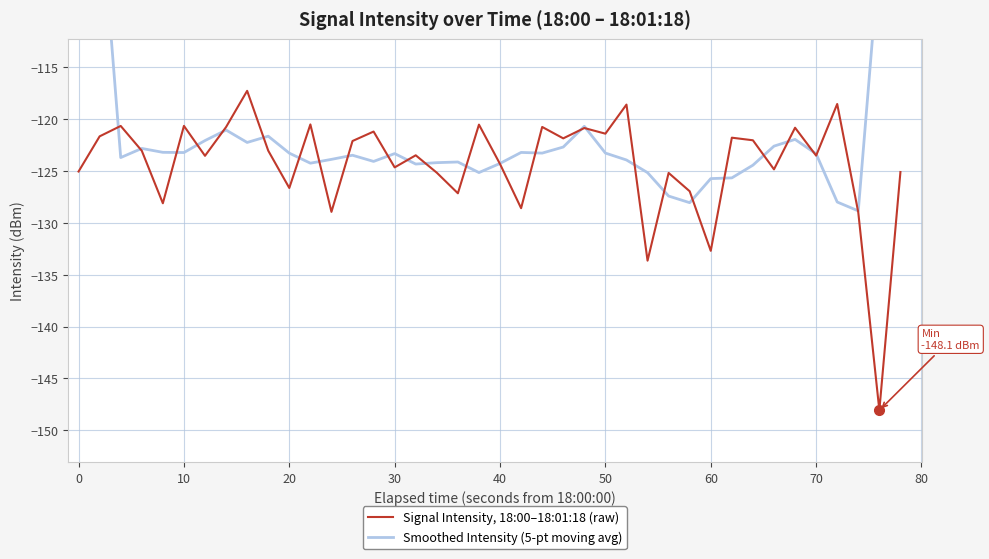

What is the maximum value for Signal Intensity, 18:00–18:01:18 (raw)?

-117.3